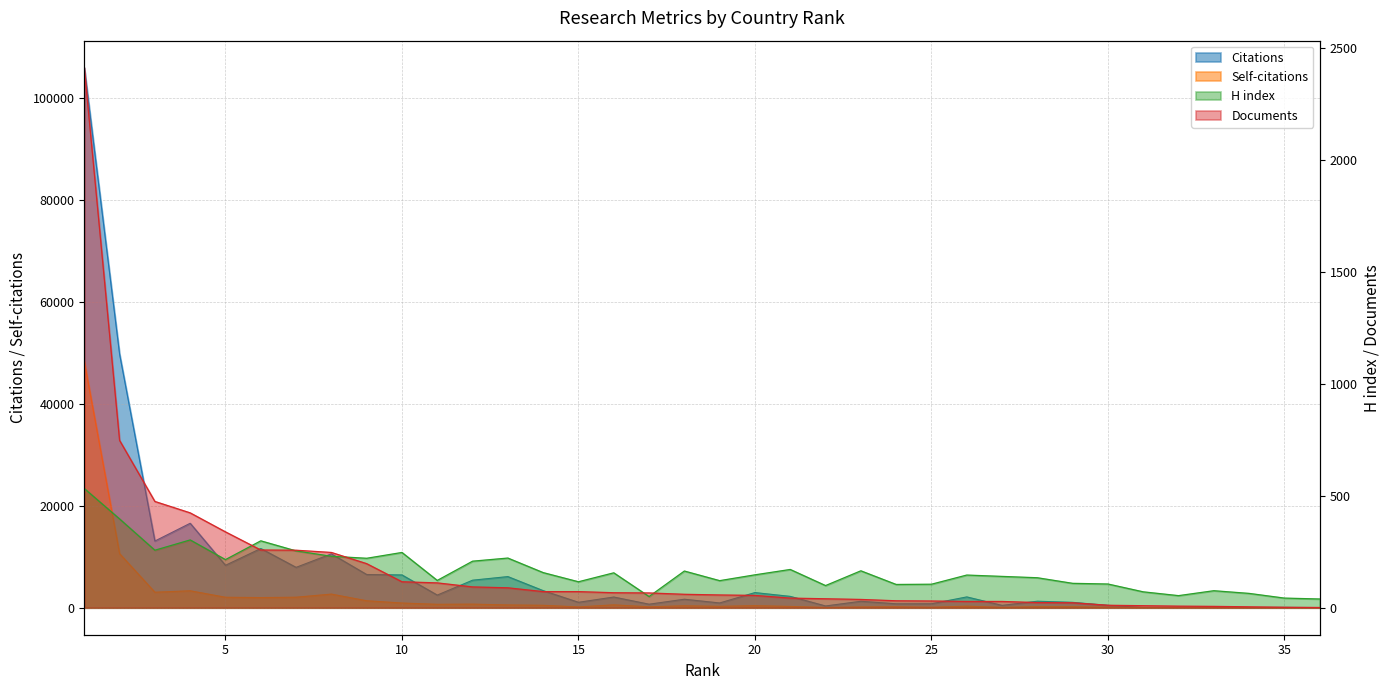

List the labels in order of Self-citations value, smallest first.

31, 34, 36, 33, 35, 32, 22, 27, 25, 30, 23, 15, 24, 17, 28, 29, 21, 19, 26, 18, 20, 14, 13, 16, 11, 12, 10, 9, 6, 5, 7, 8, 3, 4, 2, 1